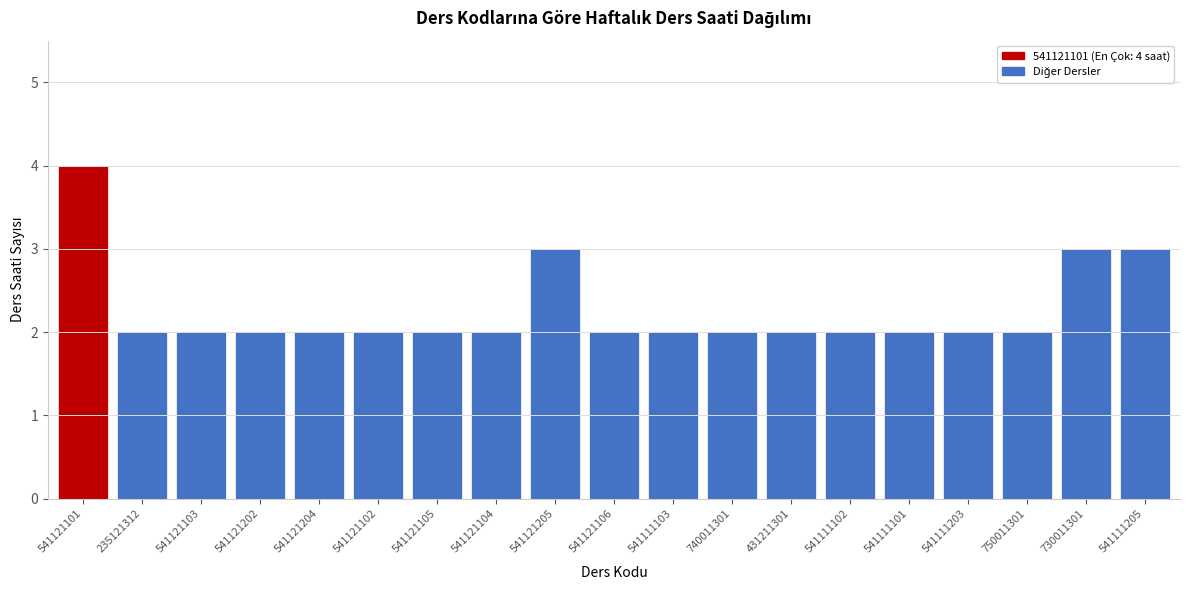

Reading left to right, transcribe all the data shown in this chart.

4	2	2	2	2	2	2	2	3	2	2	2	2	2	2	2	2	3	3